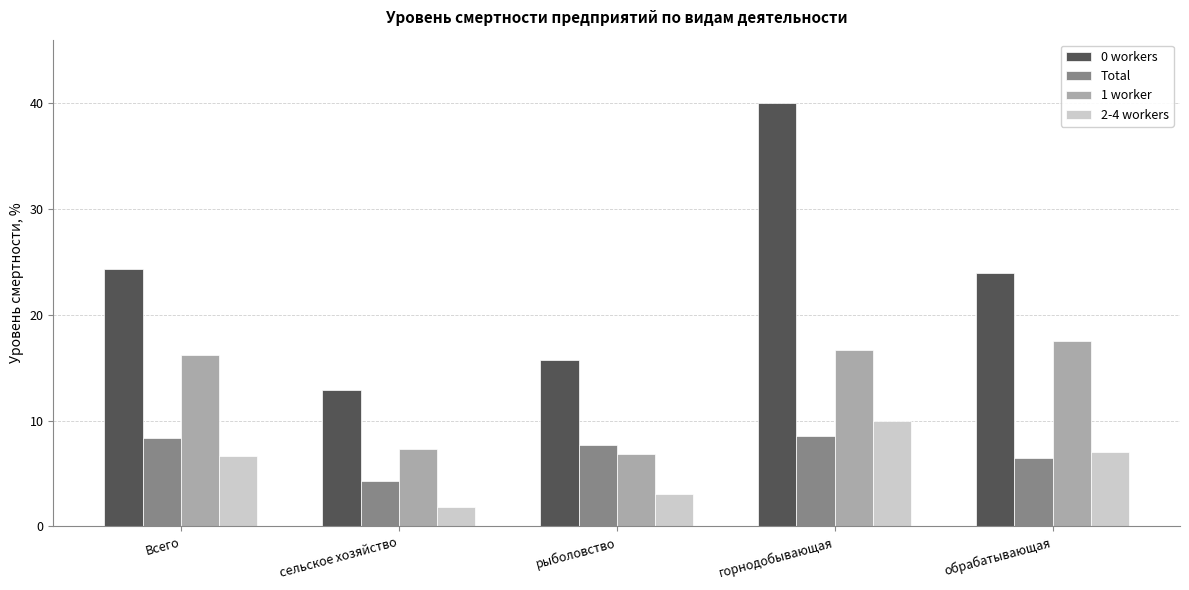

What is the value of the 1 worker bar at the 3rd from the left?

6.8